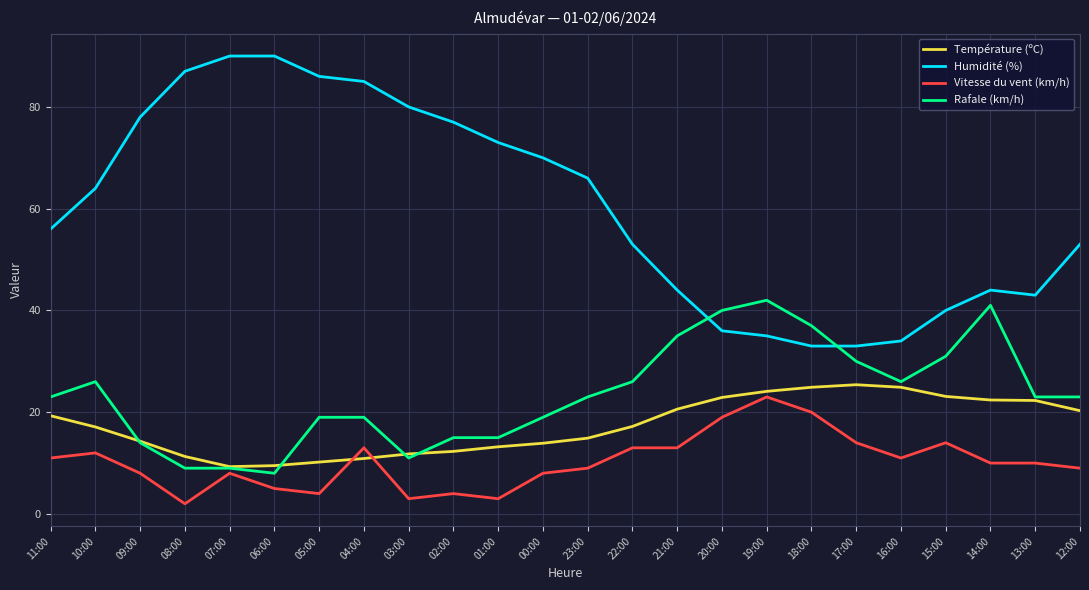

True or false: Rafale (km/h) and Vitesse du vent (km/h) cross at least once.

False